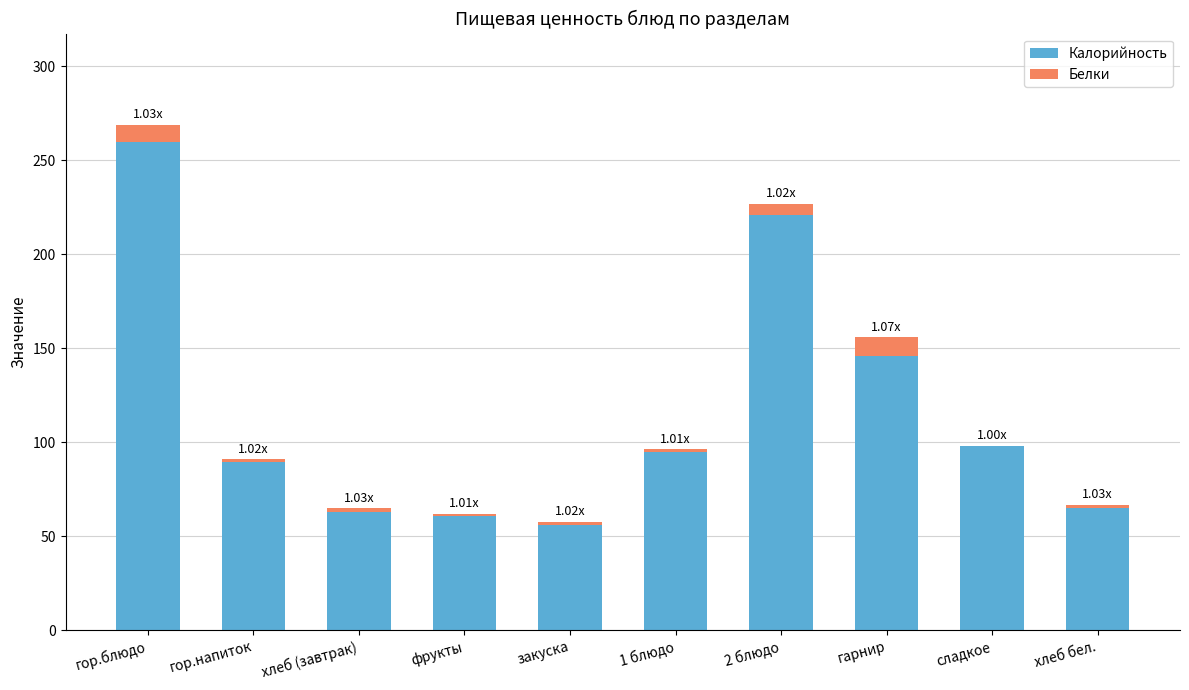

What is the total value across all series at гор.блюдо?

269.0